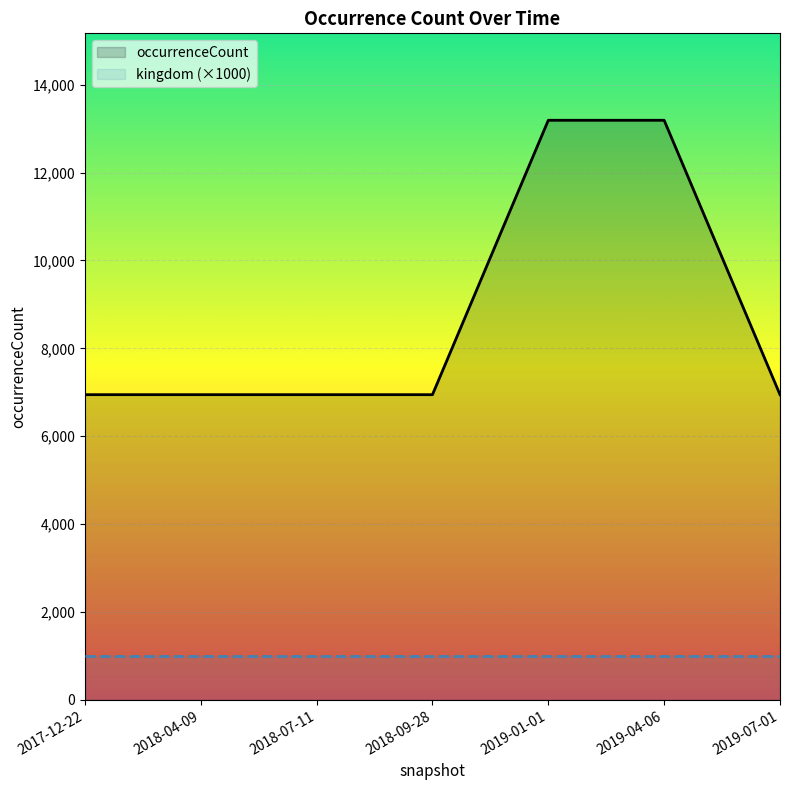

True or false: occurrenceCount and kingdom (×1000) intersect in this chart.

False